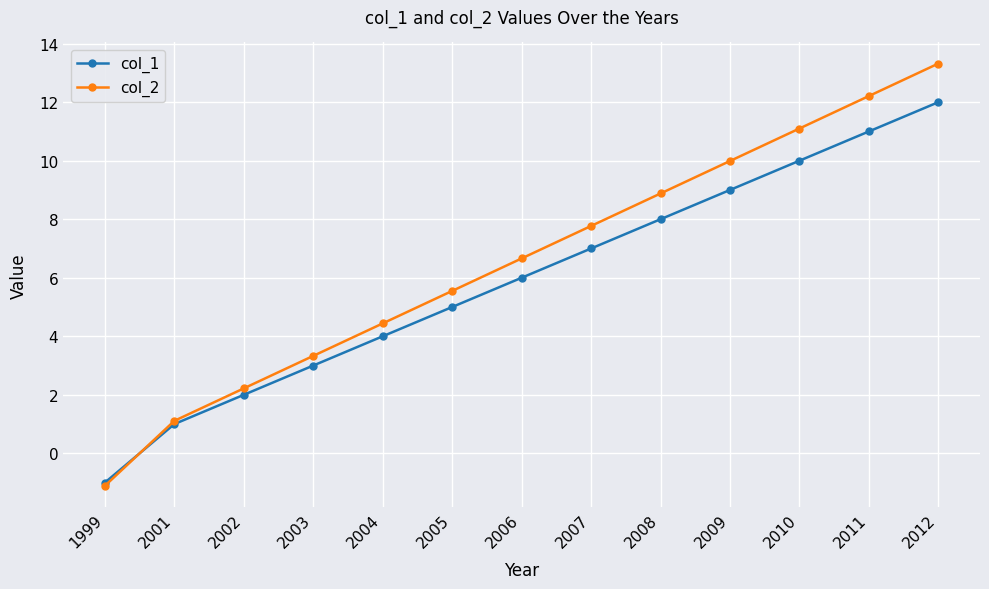

Between 2003 and 2010, which series saw the biggest shift?

col_2